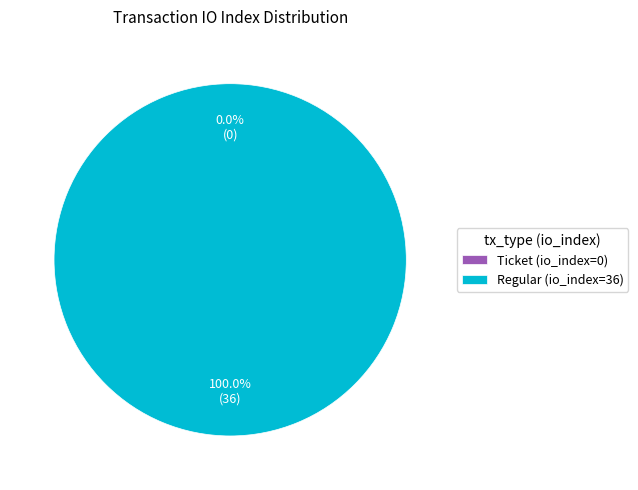

Which slice is the smallest?

Ticket (io_index=0)